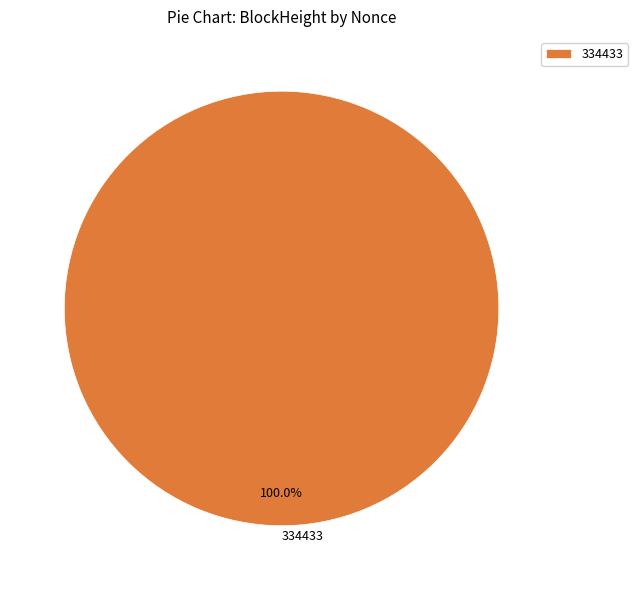

Count the number of slices in the pie.

1